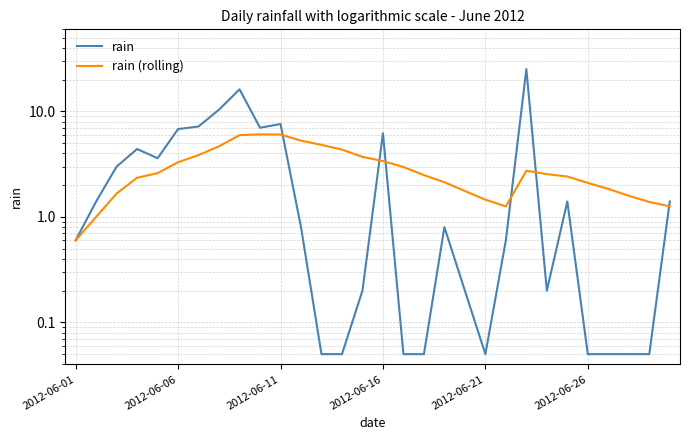

What is the total value across all series at 6?

11.1